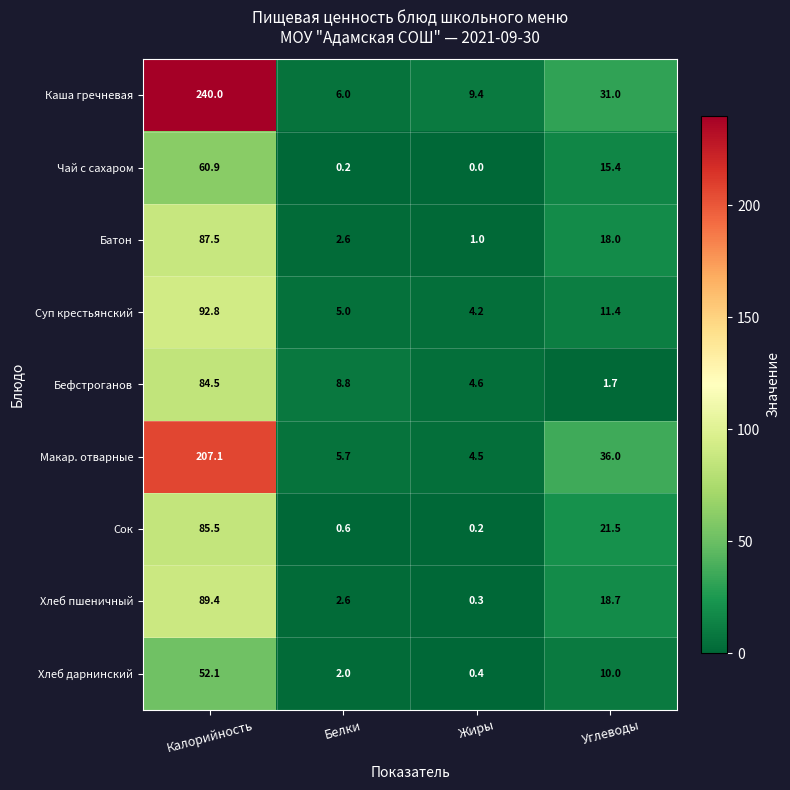

How many distinct data groups are displayed?

9